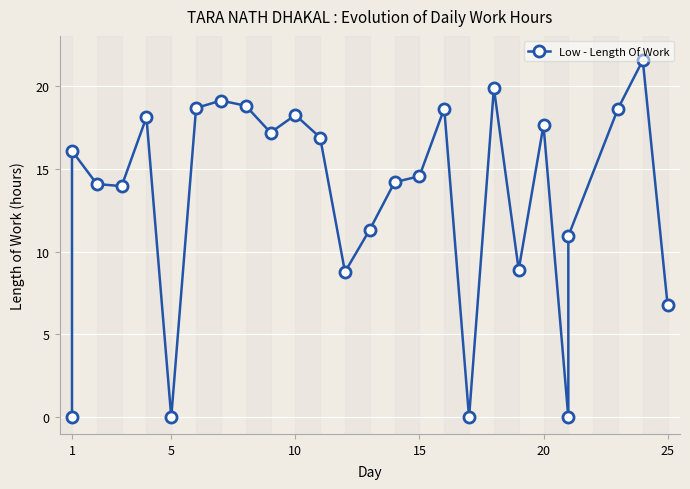

How many positive values are there?

22